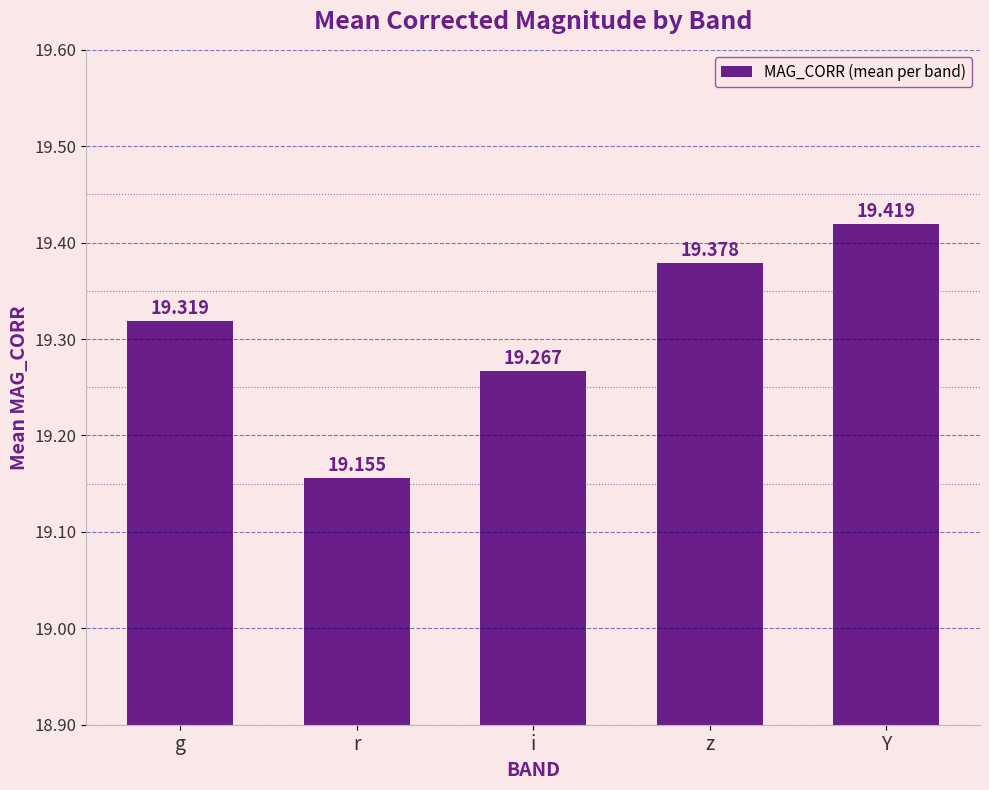

What is the greatest value displayed?

19.4